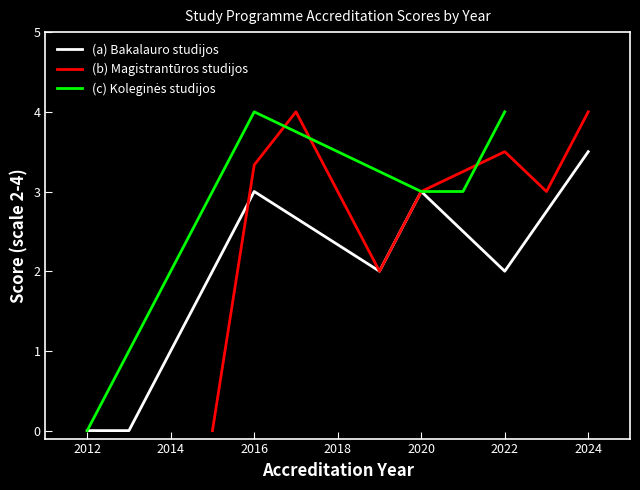

At which label does Magistrantūros studijos first exceed 3?

2016